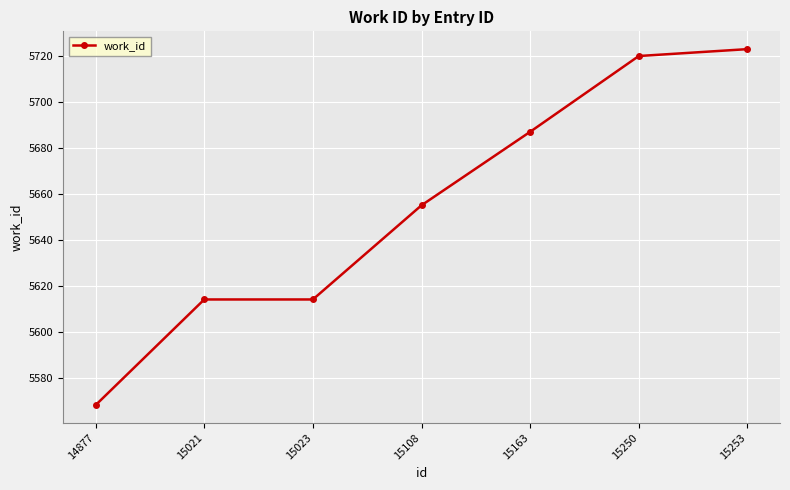

Read the value at 15023, to the nearest 10.

5610